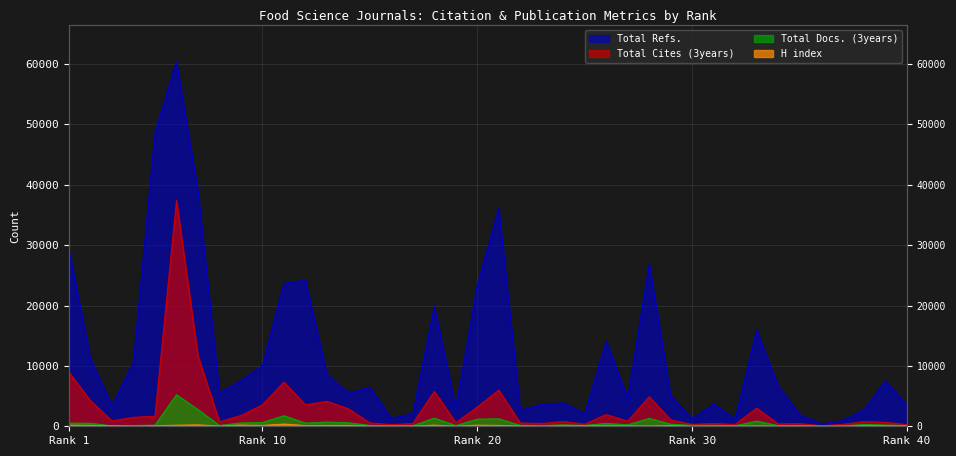

Rank the series at 35 from highest to lowest value.

Total Refs., Total Cites (3years), Total Docs. (3years), H index